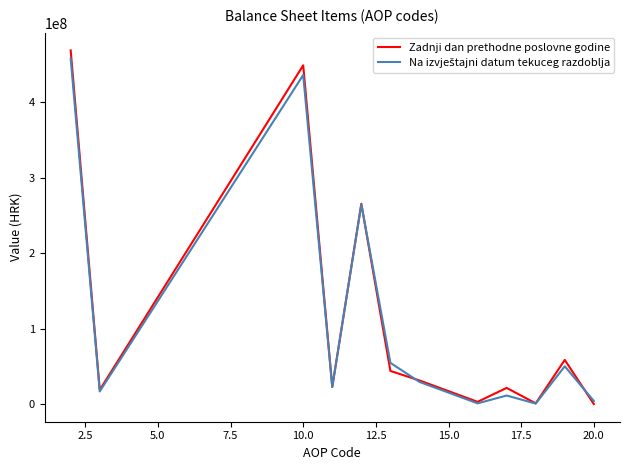

What is the greatest value displayed?

468218249